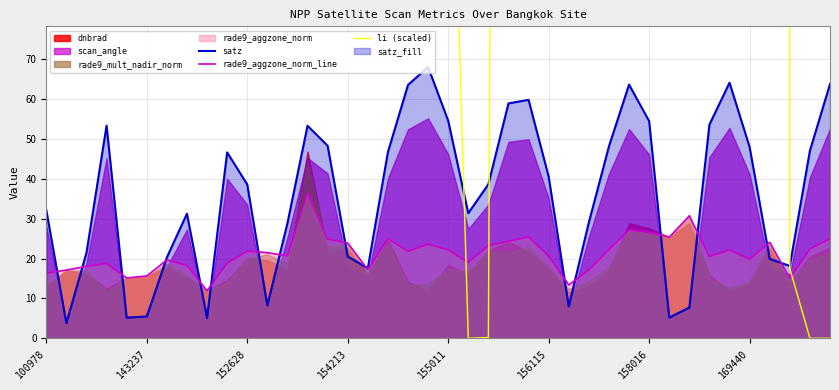

True or false: rade9_aggzone_norm_line has a value of 19.8 at 169440.

True